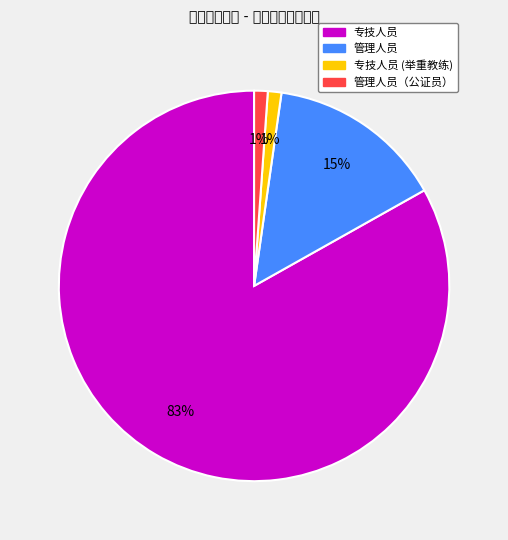

Which slice is the largest?

专技人员